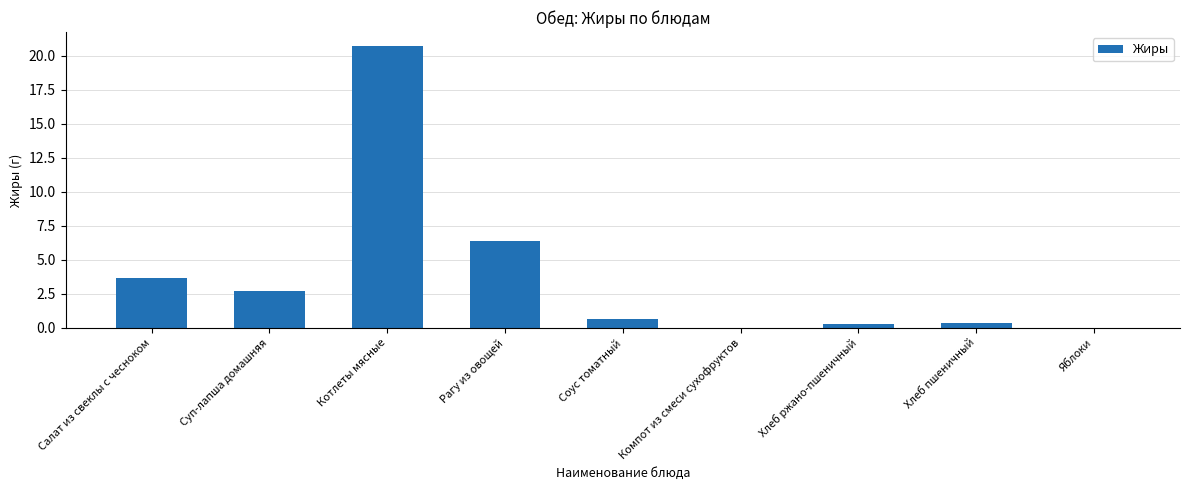

The chart shows a value of 0.0 at Компот из смеси сухофруктов. True or false?

True